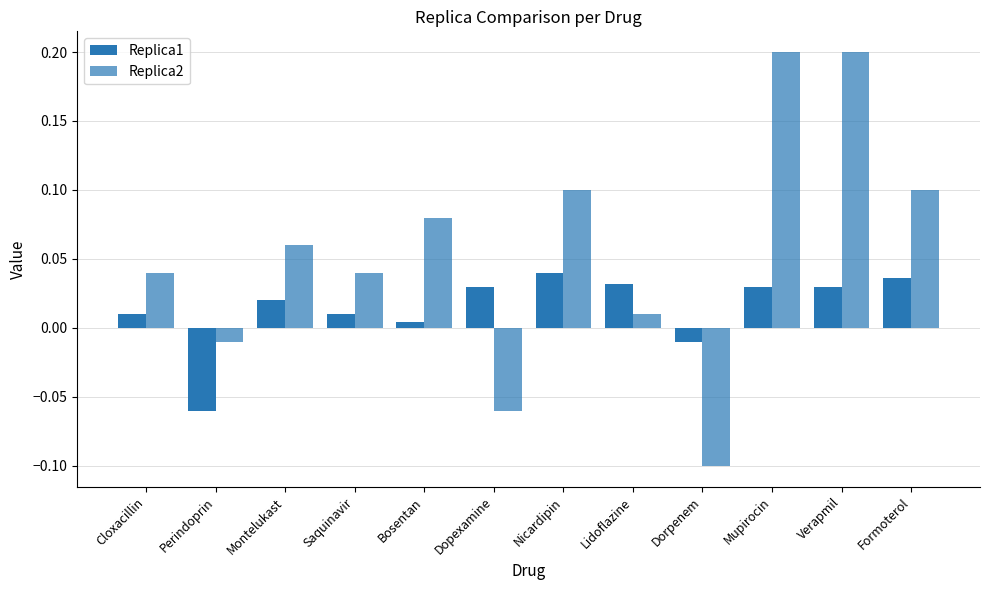

How many series are shown in this chart?

2